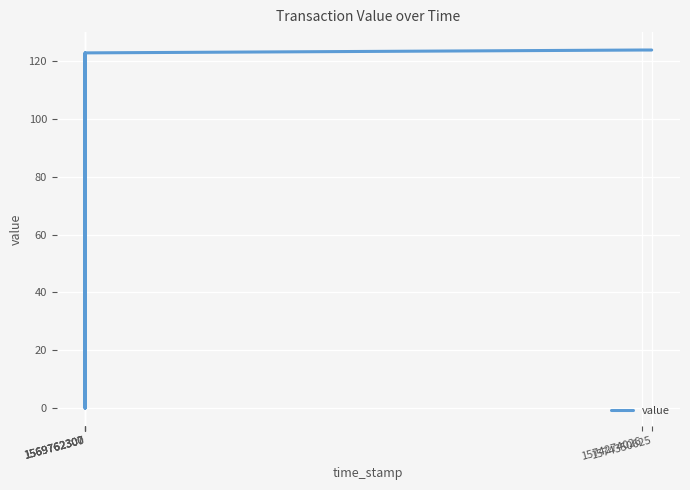

How many values are below 122?

2